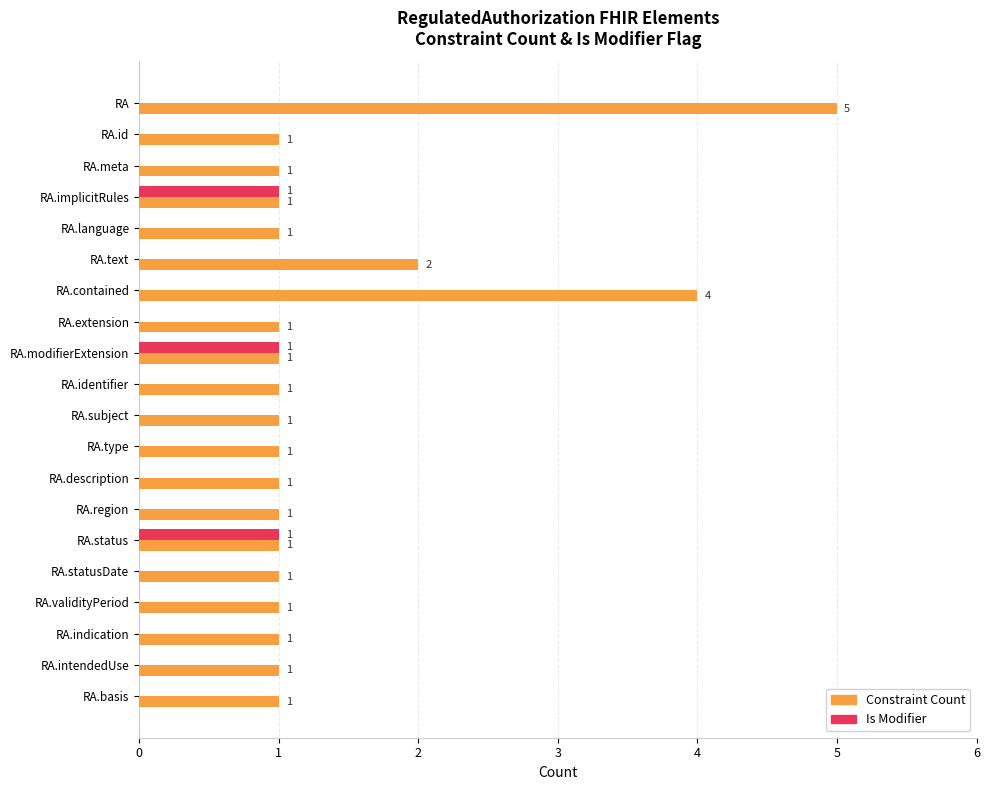

Between RA.implicitRules and RA.intendedUse, which series saw the biggest shift?

Is Modifier